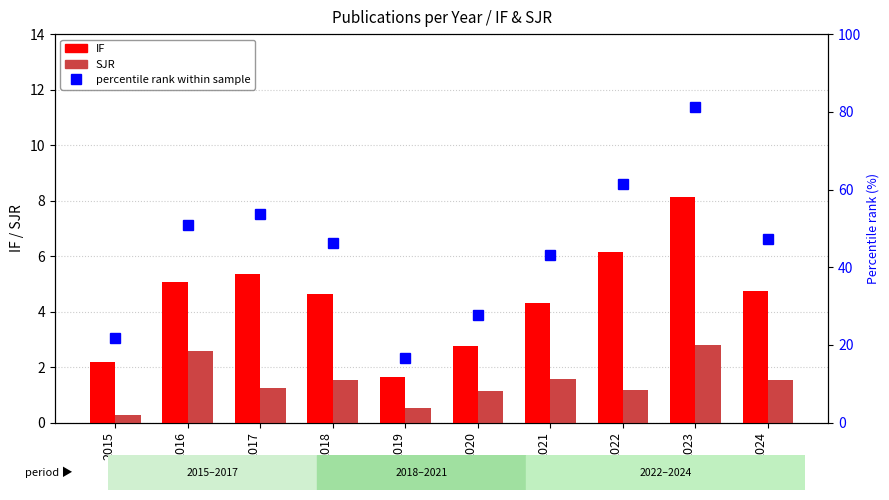

The value of IF at 2018 is 4.6. True or false?

True